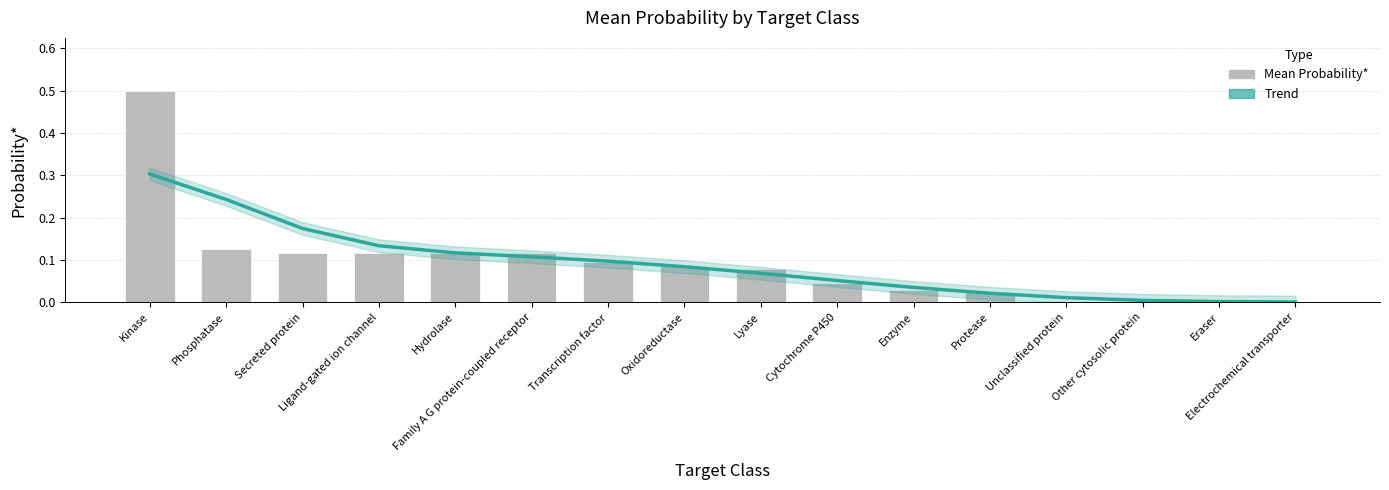

Which label corresponds to the largest value in the chart?

Kinase